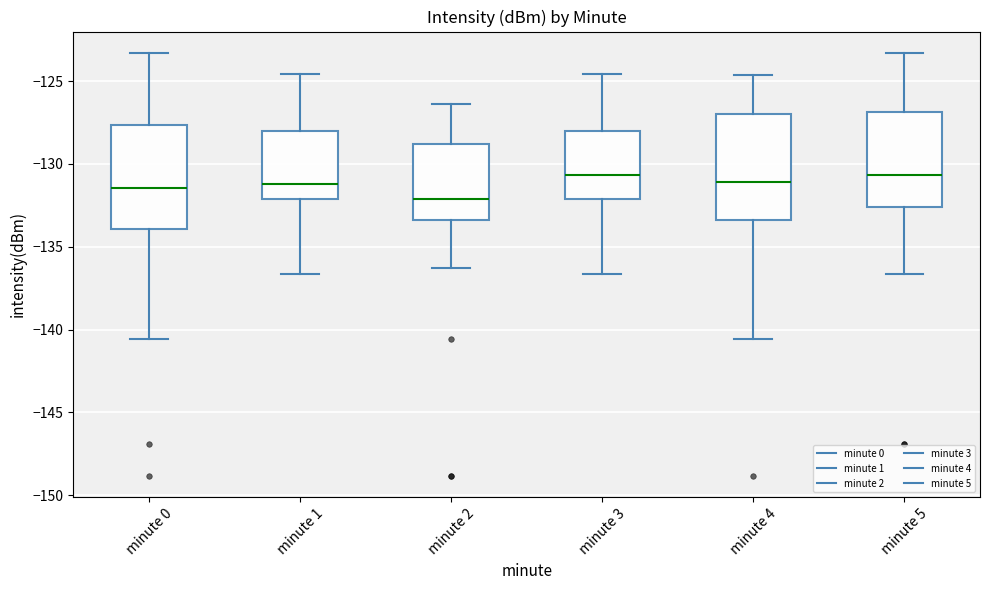

Where does the upper whisker of the box for minute 3 end on the y-axis? The values are not printed on the chart, so give them approximately, as read against the axis.

-124.5